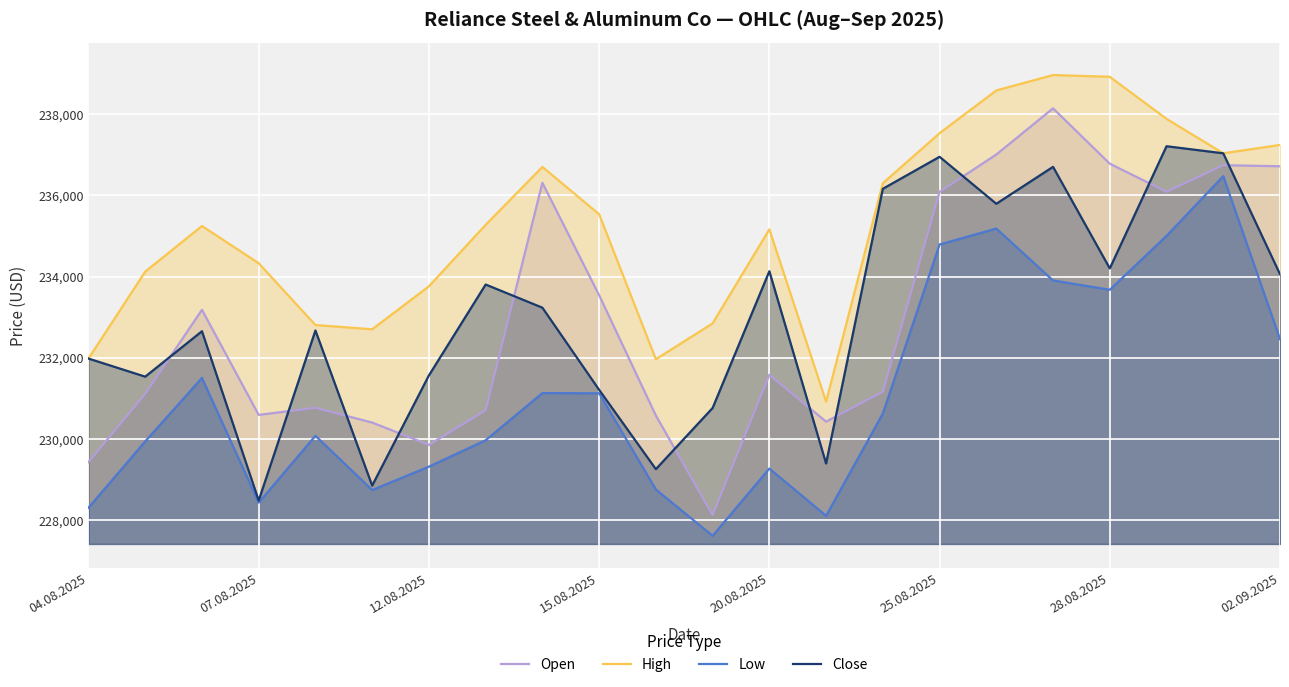

What is the value of the Low point at the 11th from the left?

228759